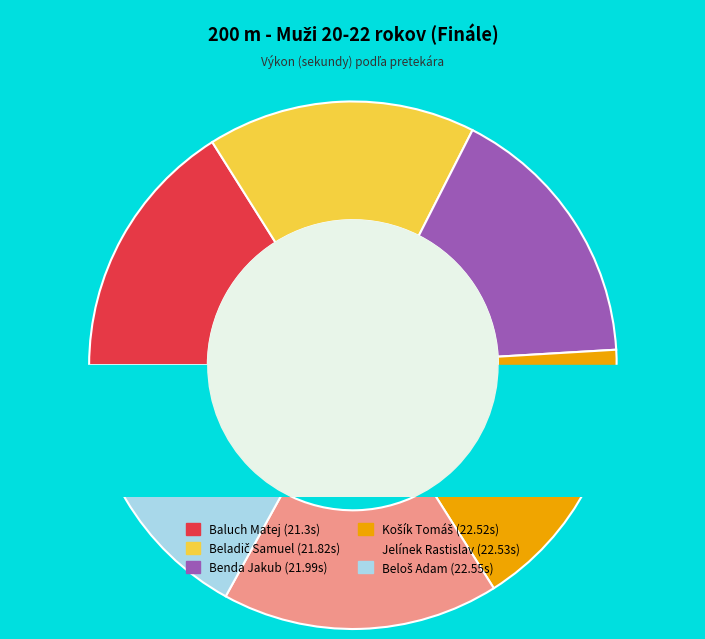

Is there a majority slice in this chart?

No